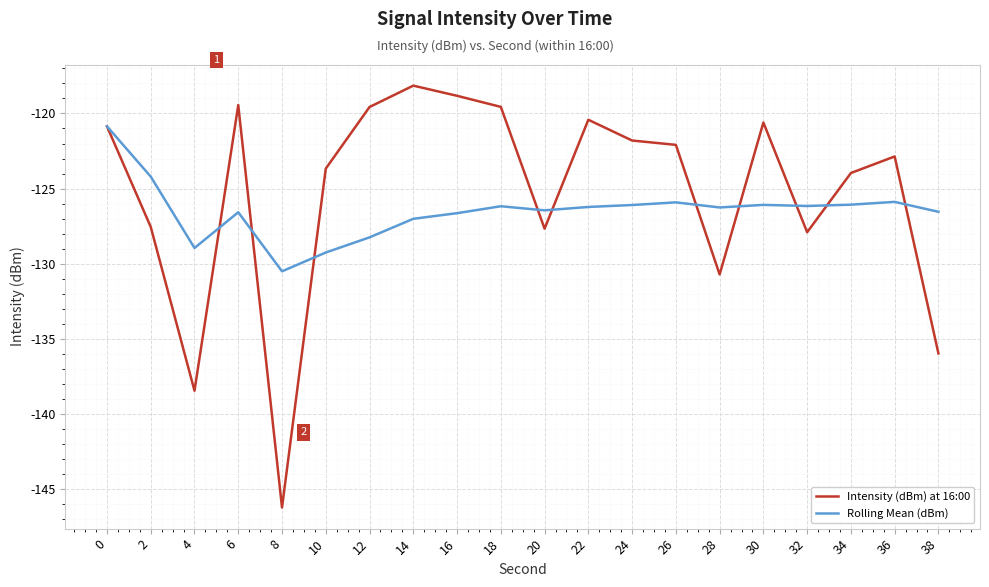

Read the Intensity (dBm) at 16:00 value at 32.

-127.9